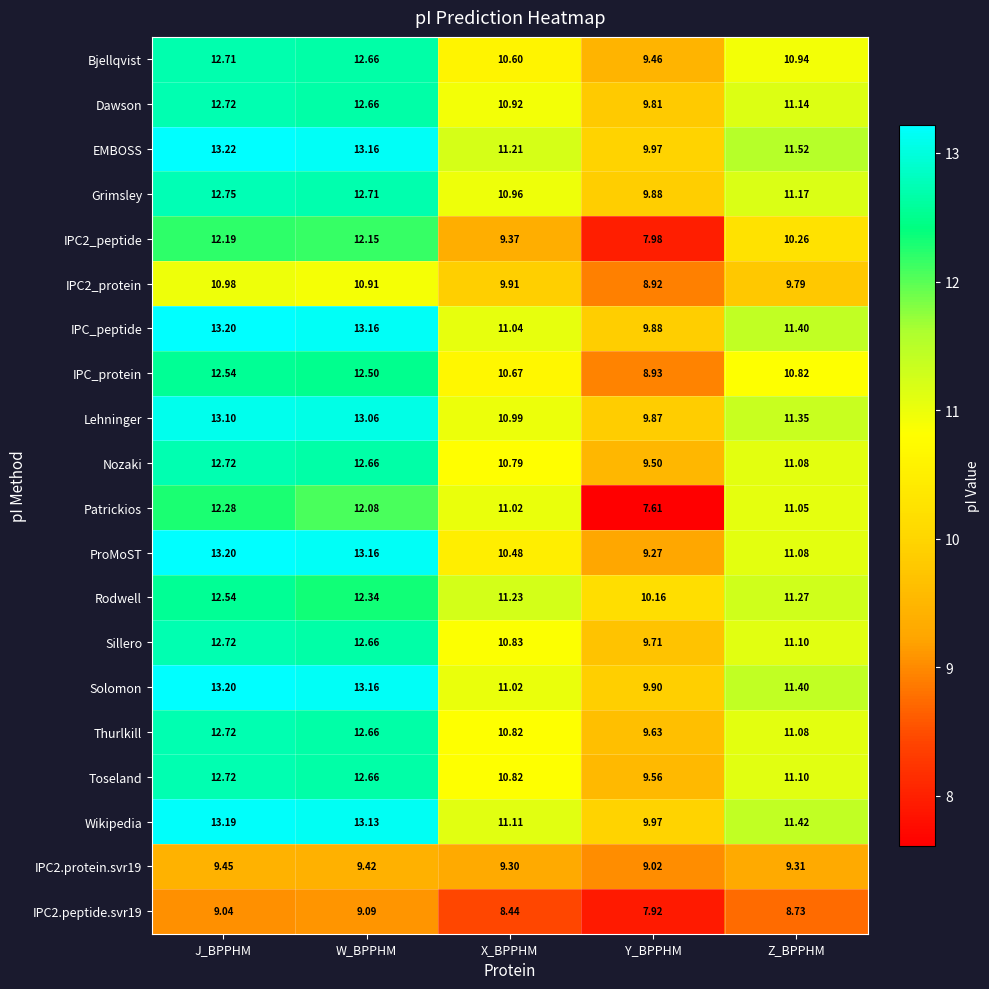

Which category has the lowest value in the IPC2_peptide series?

Y_BPPHM